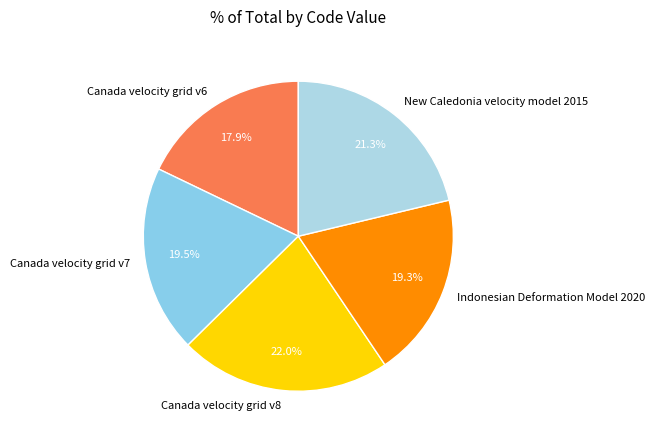

Between Canada velocity grid v8 and Canada velocity grid v7, which is larger?

Canada velocity grid v8